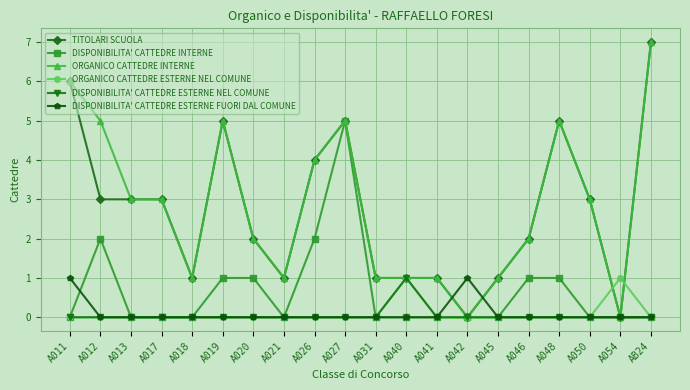

Is this an area chart (filled region under the line)?

No